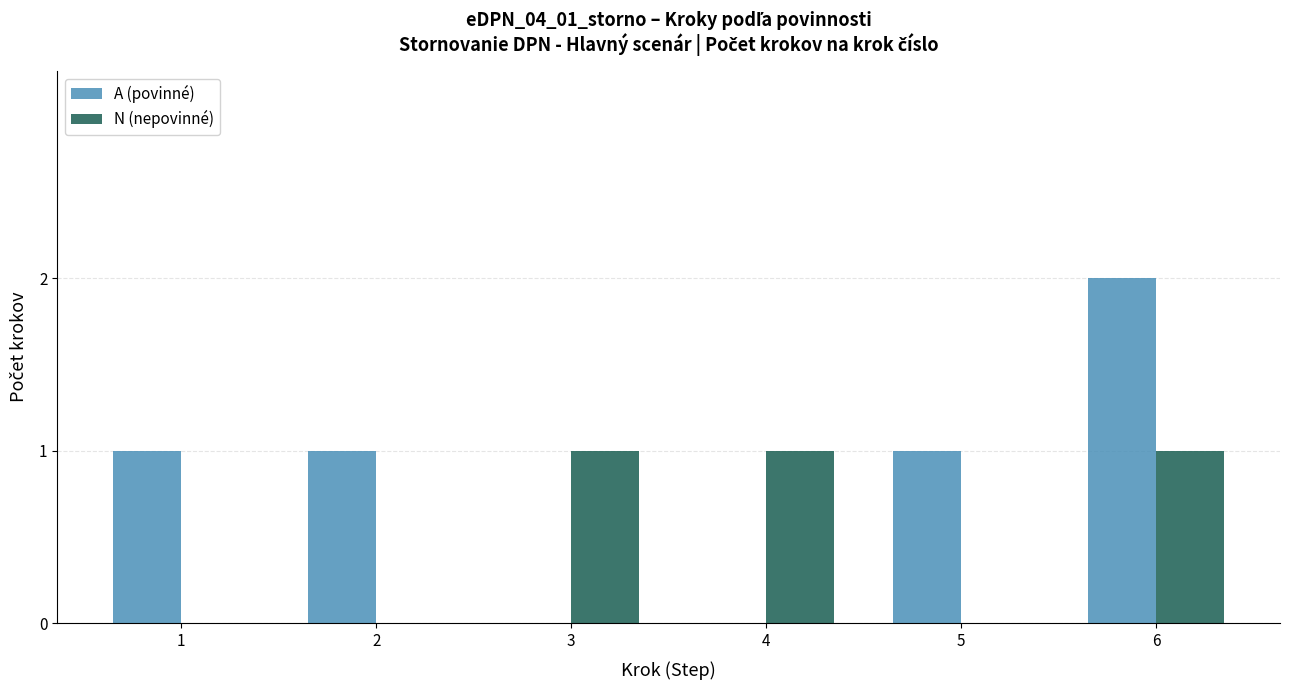

What are all the series names shown in the legend?

A (povinné), N (nepovinné)